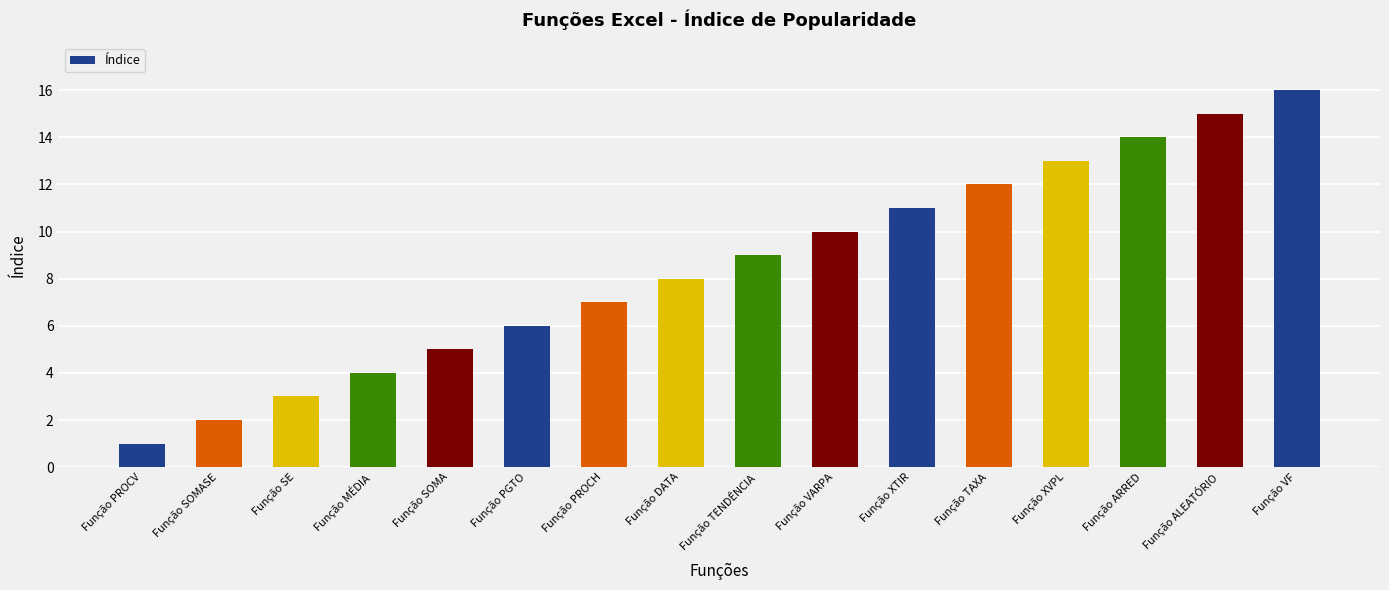

Reading left to right, transcribe all the data shown in this chart.

Função PROCV=1	Função SOMASE=2	Função SE=3	Função MÉDIA=4	Função SOMA=5	Função PGTO=6	Função PROCH=7	Função DATA=8	Função TENDÊNCIA=9	Função VARPA=10	Função XTIR=11	Função TAXA=12	Função XVPL=13	Função ARRED=14	Função ALEATÓRIO=15	Função VF=16